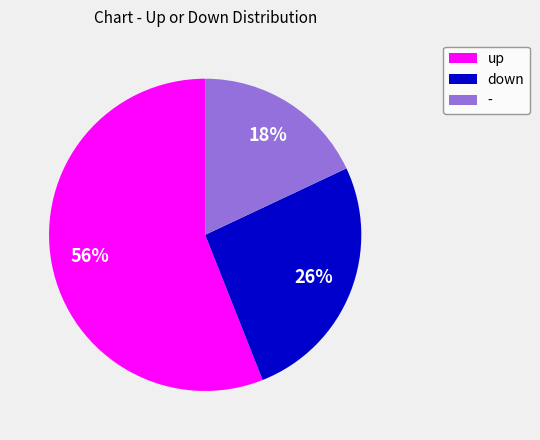

Is the sum of down and - greater than half?

No